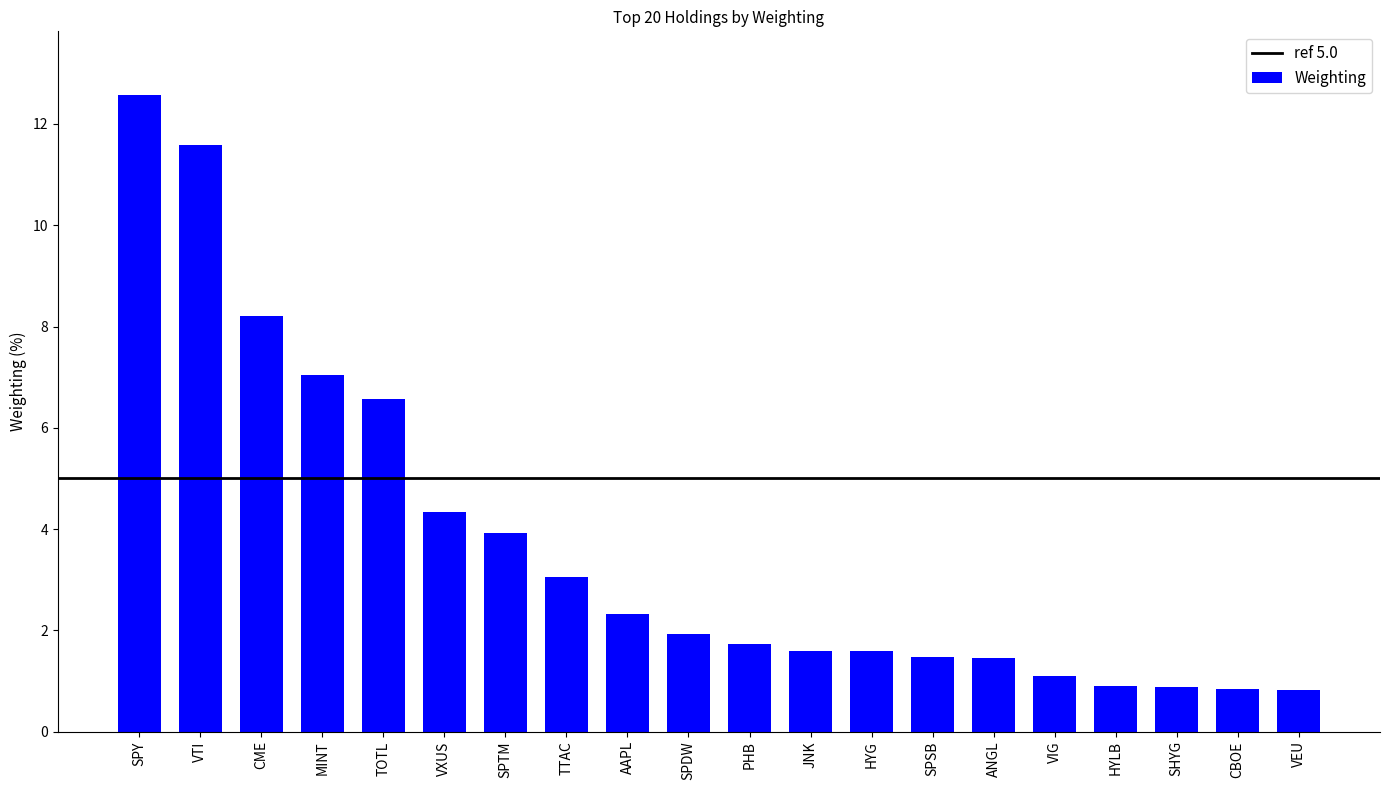

What is the approximate value at AAPL?

2.3